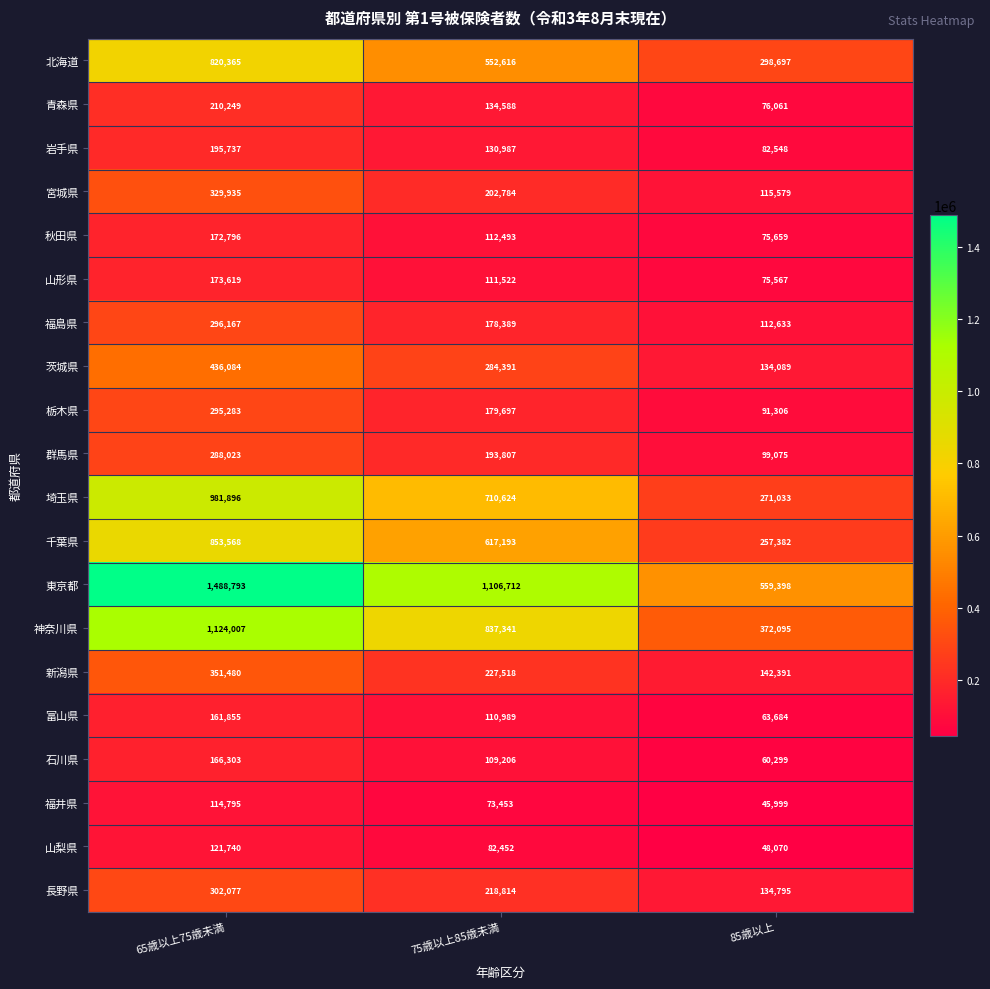

How many data points does each series have?

3